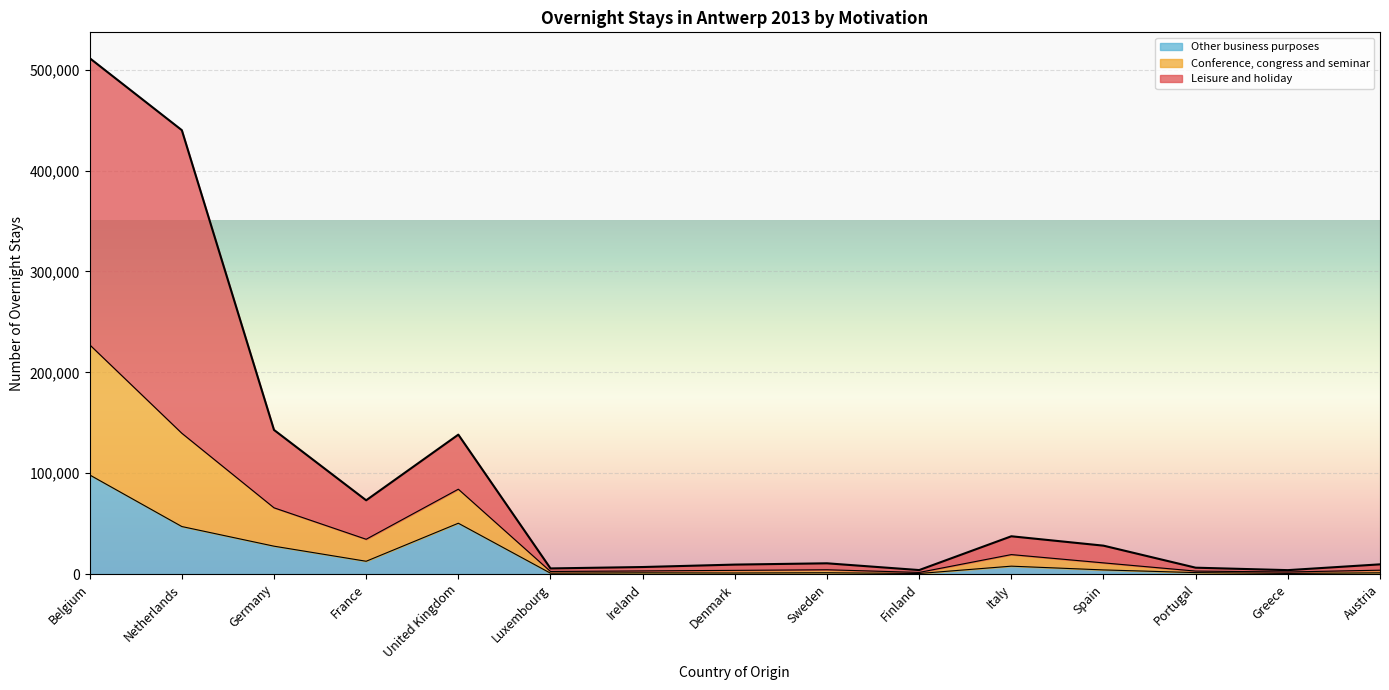

The Other business purposes series shows 658 at Denmark. True or false?

False